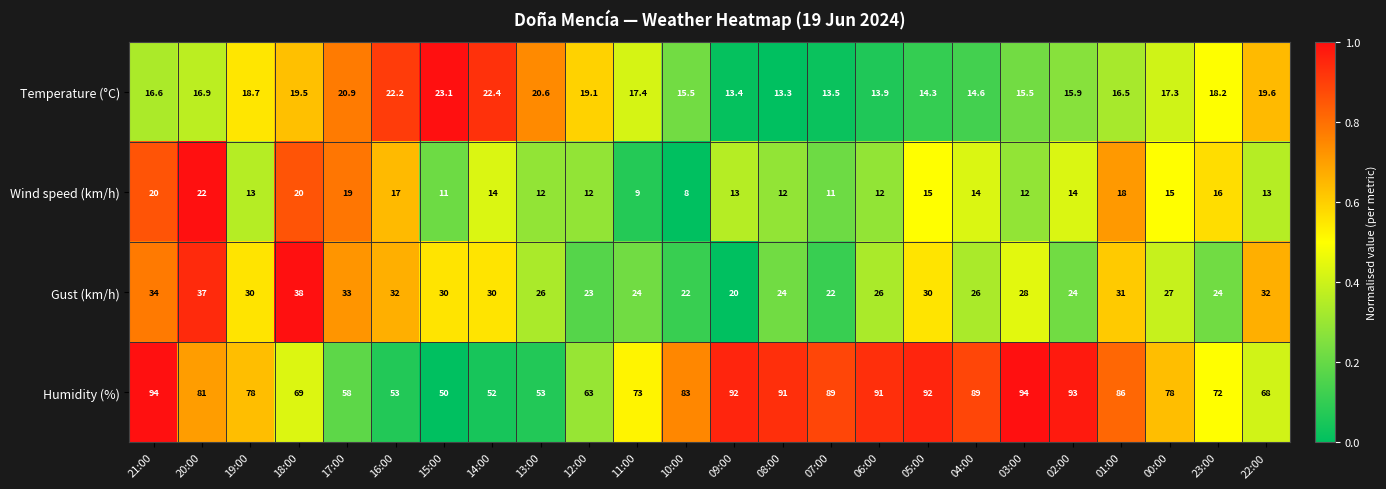

At which label does Temperature (°C) first exceed 17?

19:00